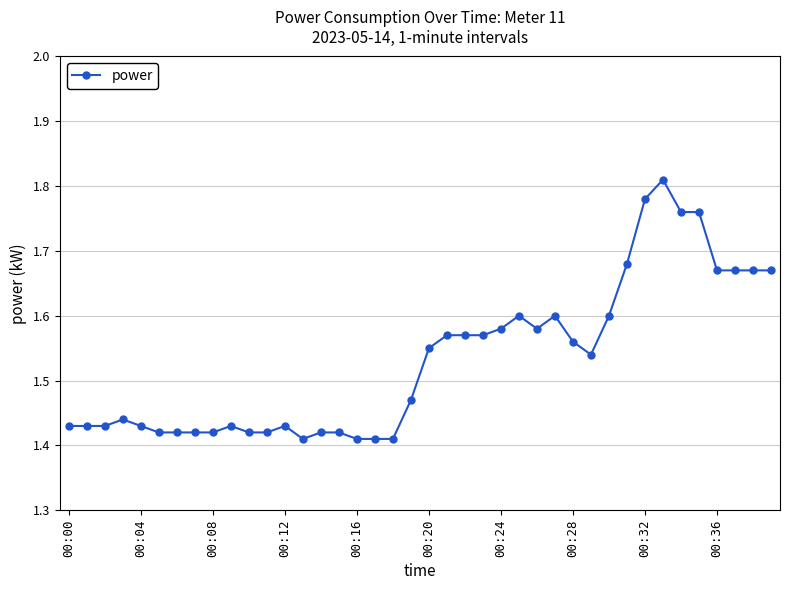

What is the difference between the second highest and minimum values?

0.4